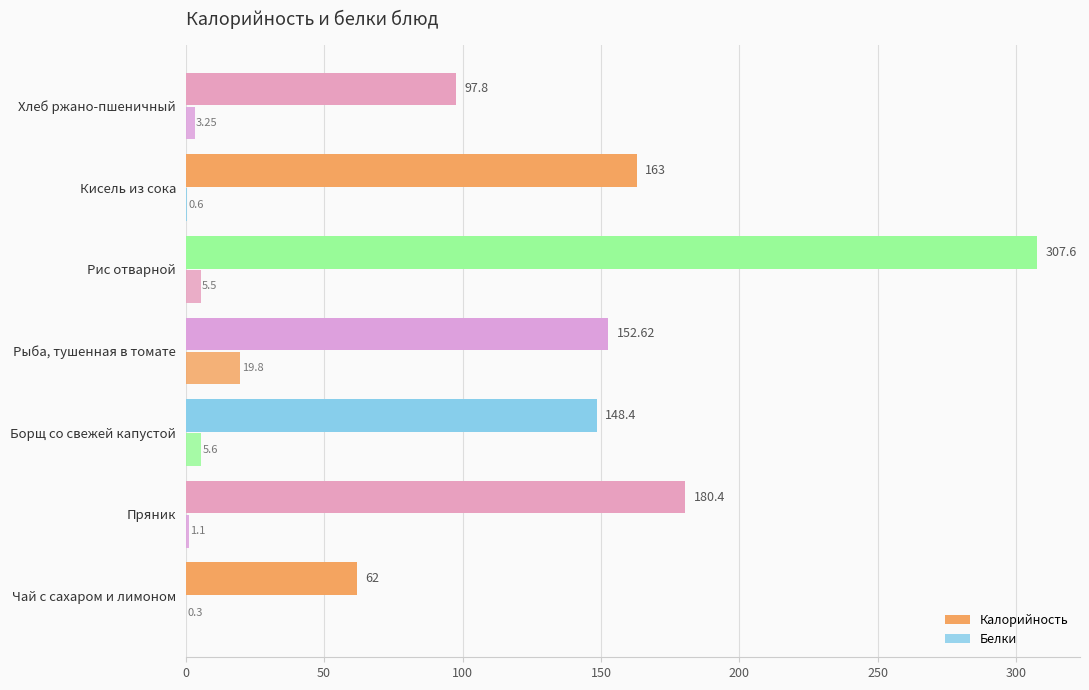

How many series are shown in this chart?

2